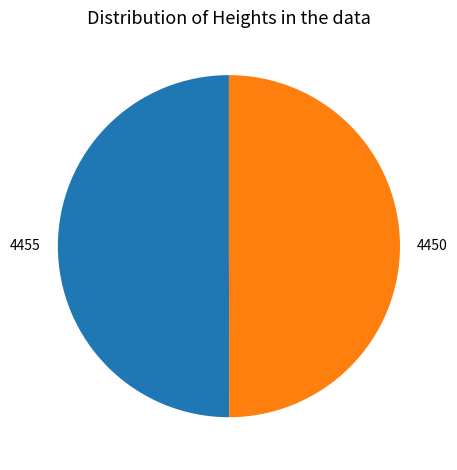

The 4450 slice represents 50% of the pie. True or false?

True